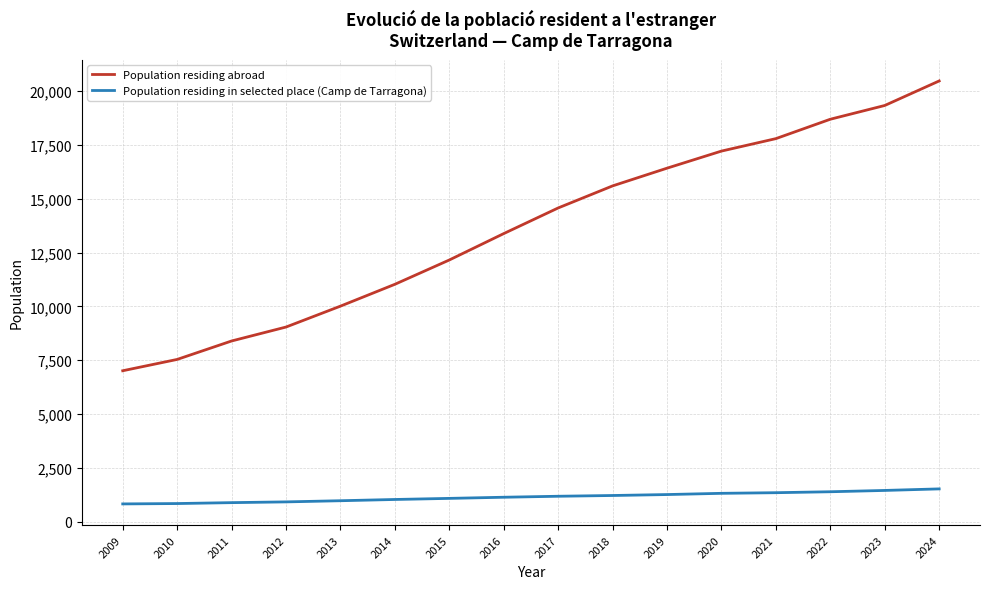

At which label is Population residing abroad closest to 13745?

2016